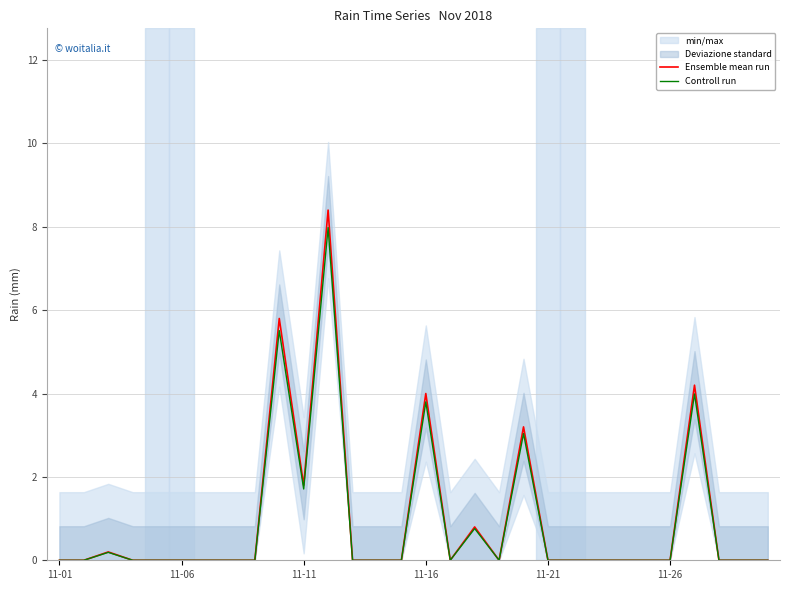

What is the maximum value for Ensemble mean run?

8.4